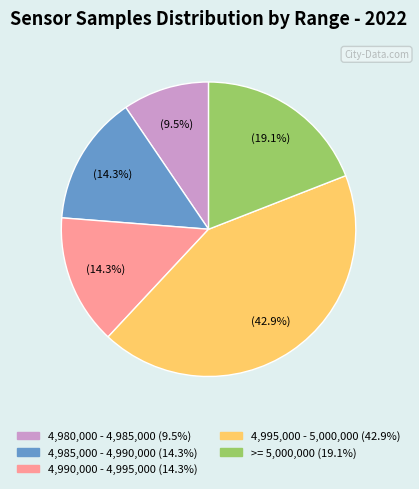

Is there a majority slice in this chart?

No